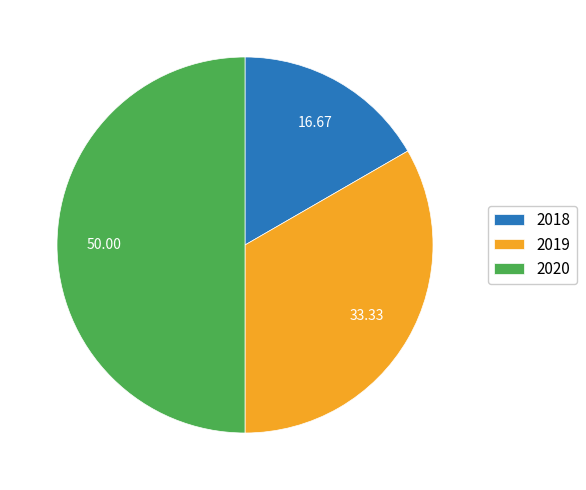

Is the sum of 2019 and 2020 greater than half?

Yes